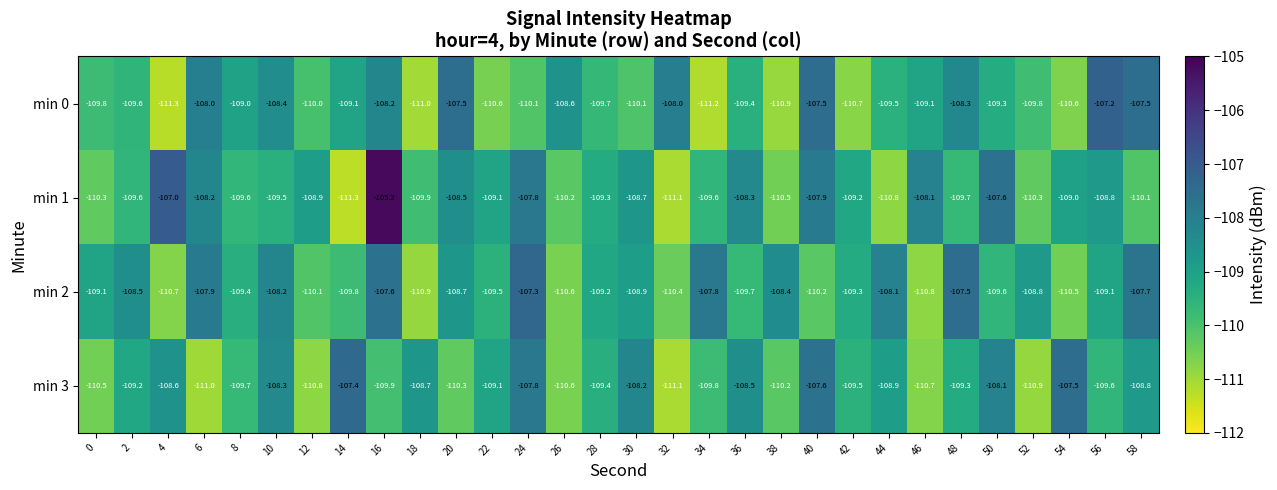

Which series has the largest total across all categories?

min 1